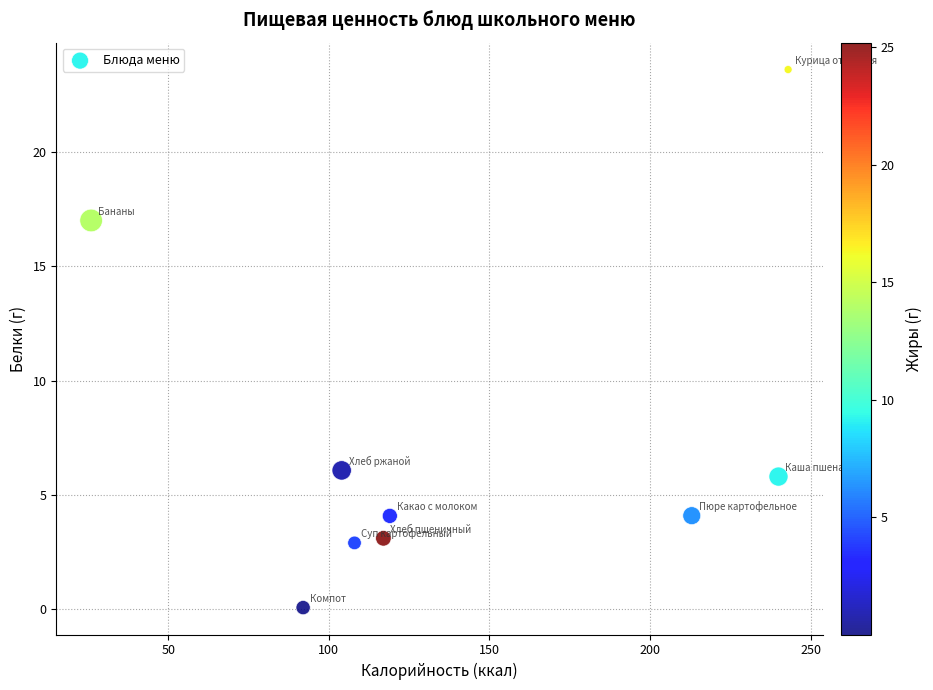

What is the range of Y values (max minus min)?

23.5